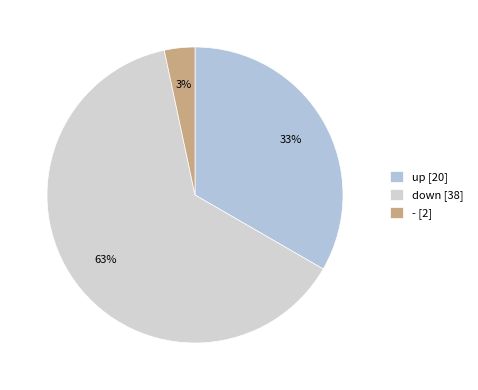

How many slices are in this pie chart?

3